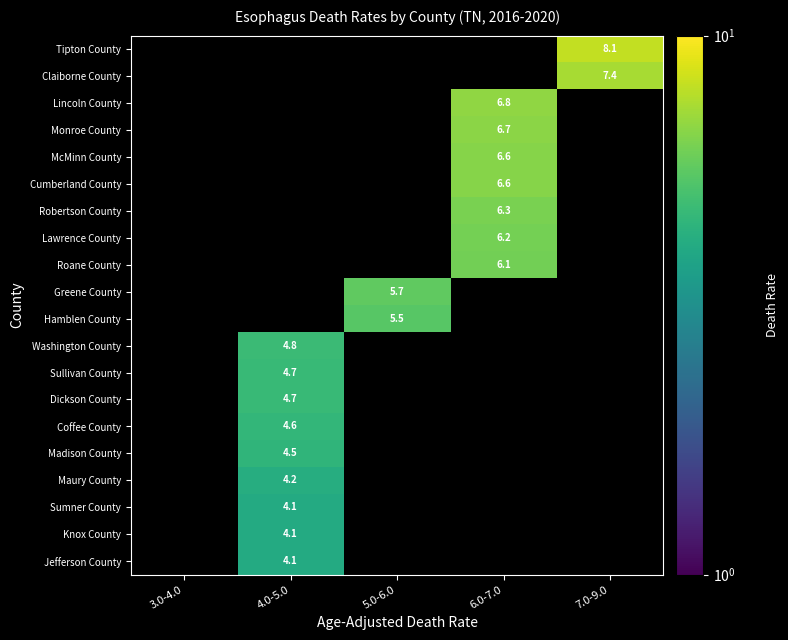

The Monroe County series shows 6.7 at 6.0-7.0. True or false?

True